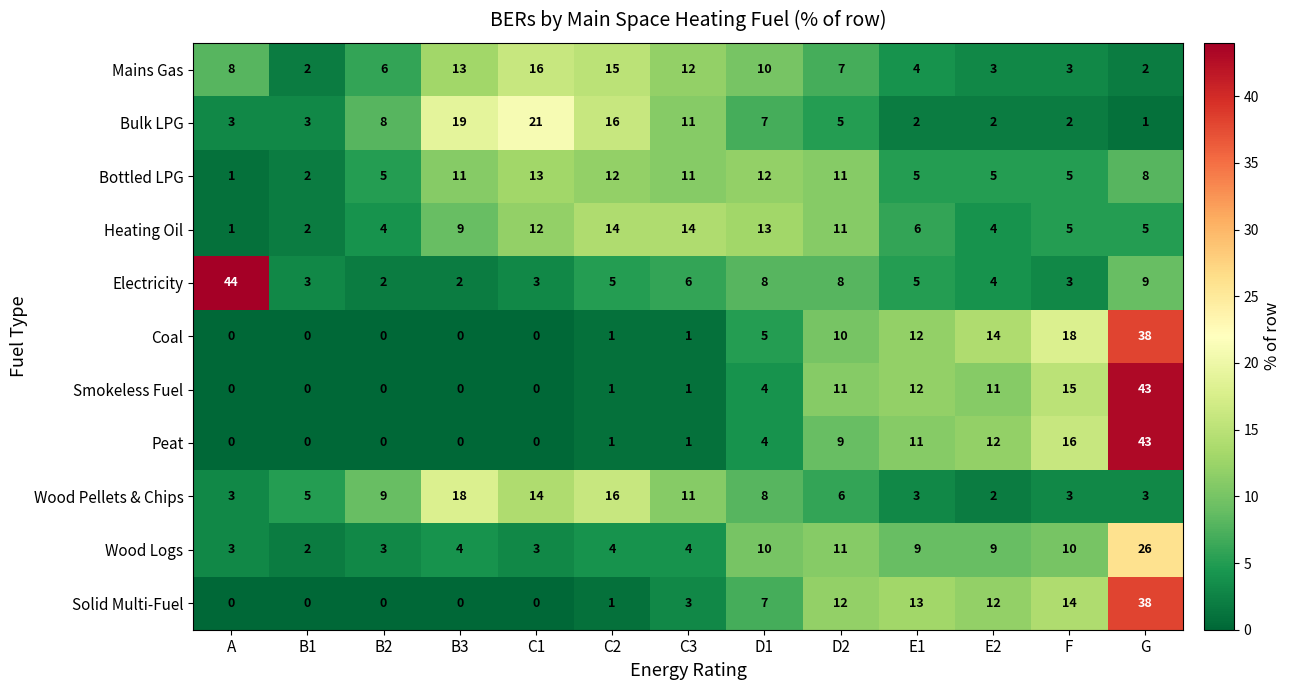

What is the average value of the Wood Pellets & Chips series?

8